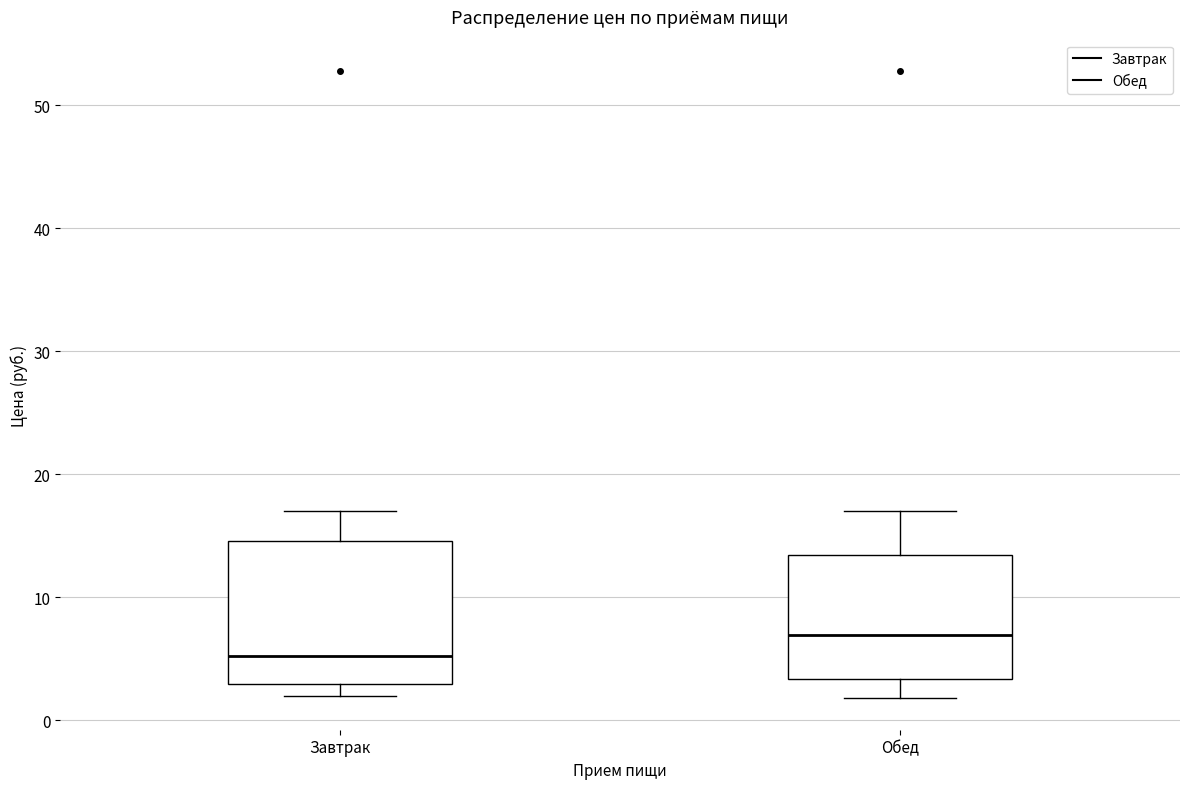

Which box's median line is the highest?

Обед